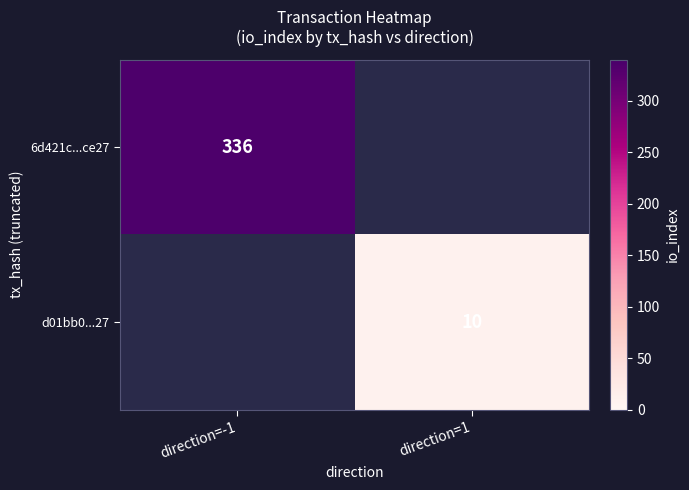

The d01bb0...27 series shows 10 at direction=1. True or false?

True